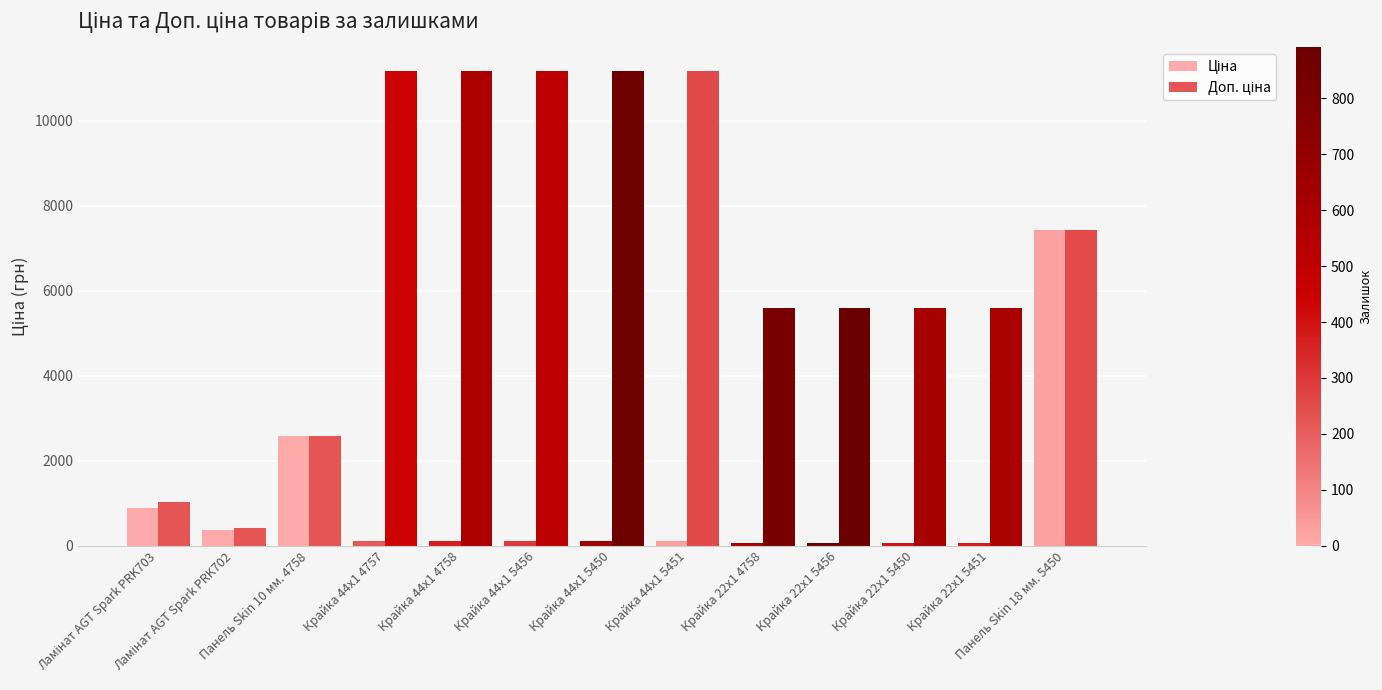

How many data points does each series have?

13